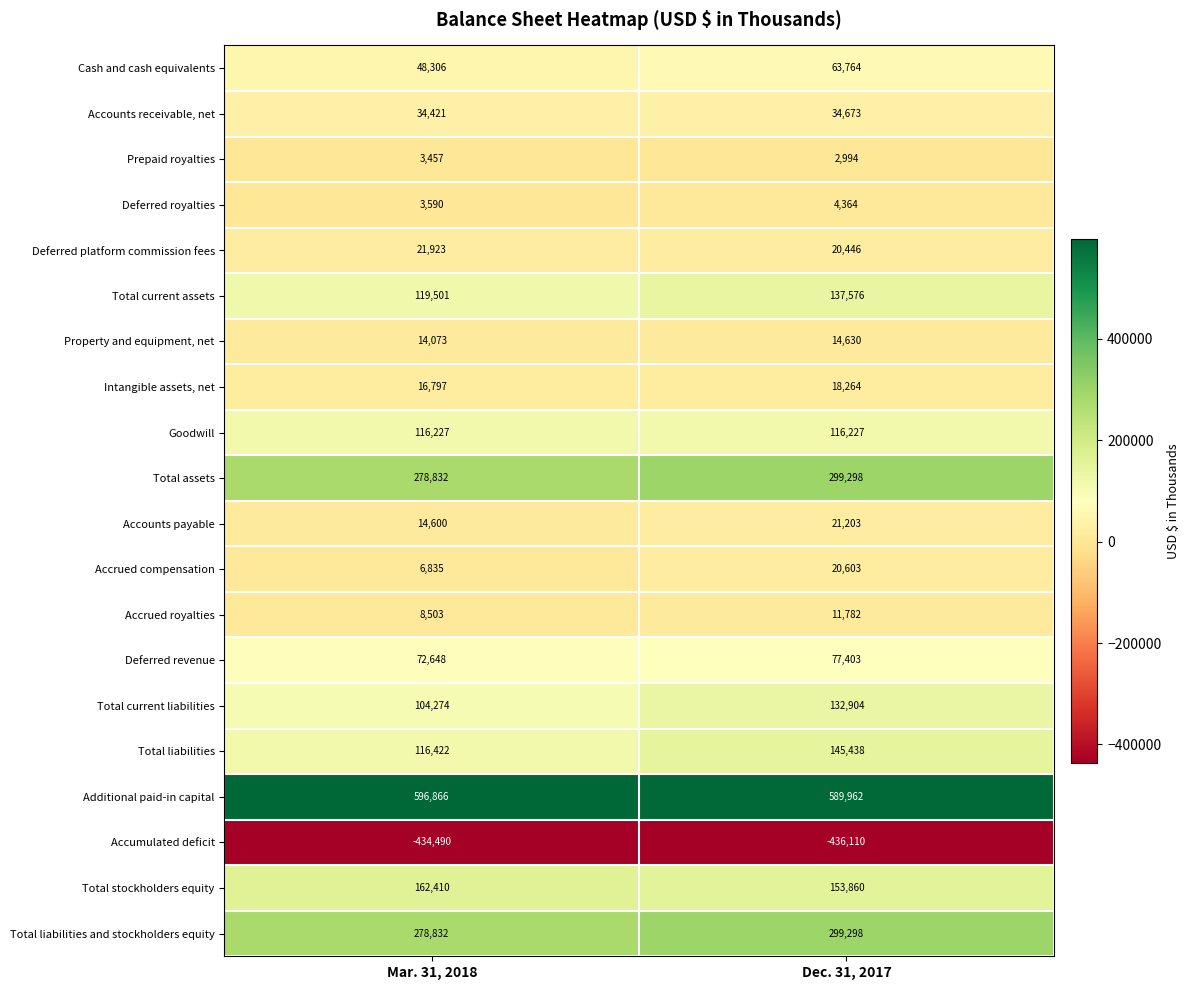

At which category does the chart reach its minimum across all series?

Dec. 31, 2017